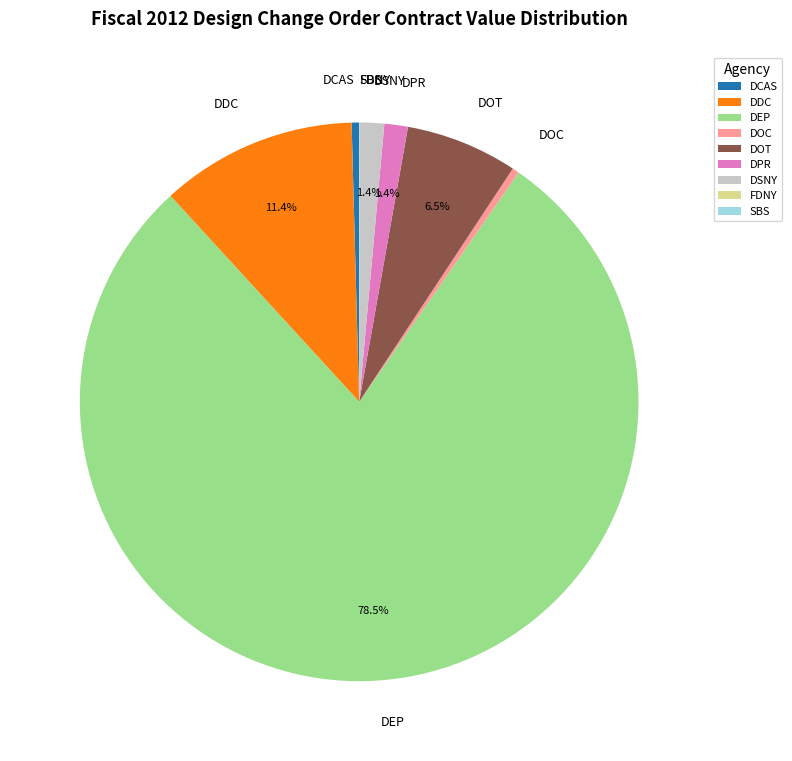

Which slice is the largest?

DEP